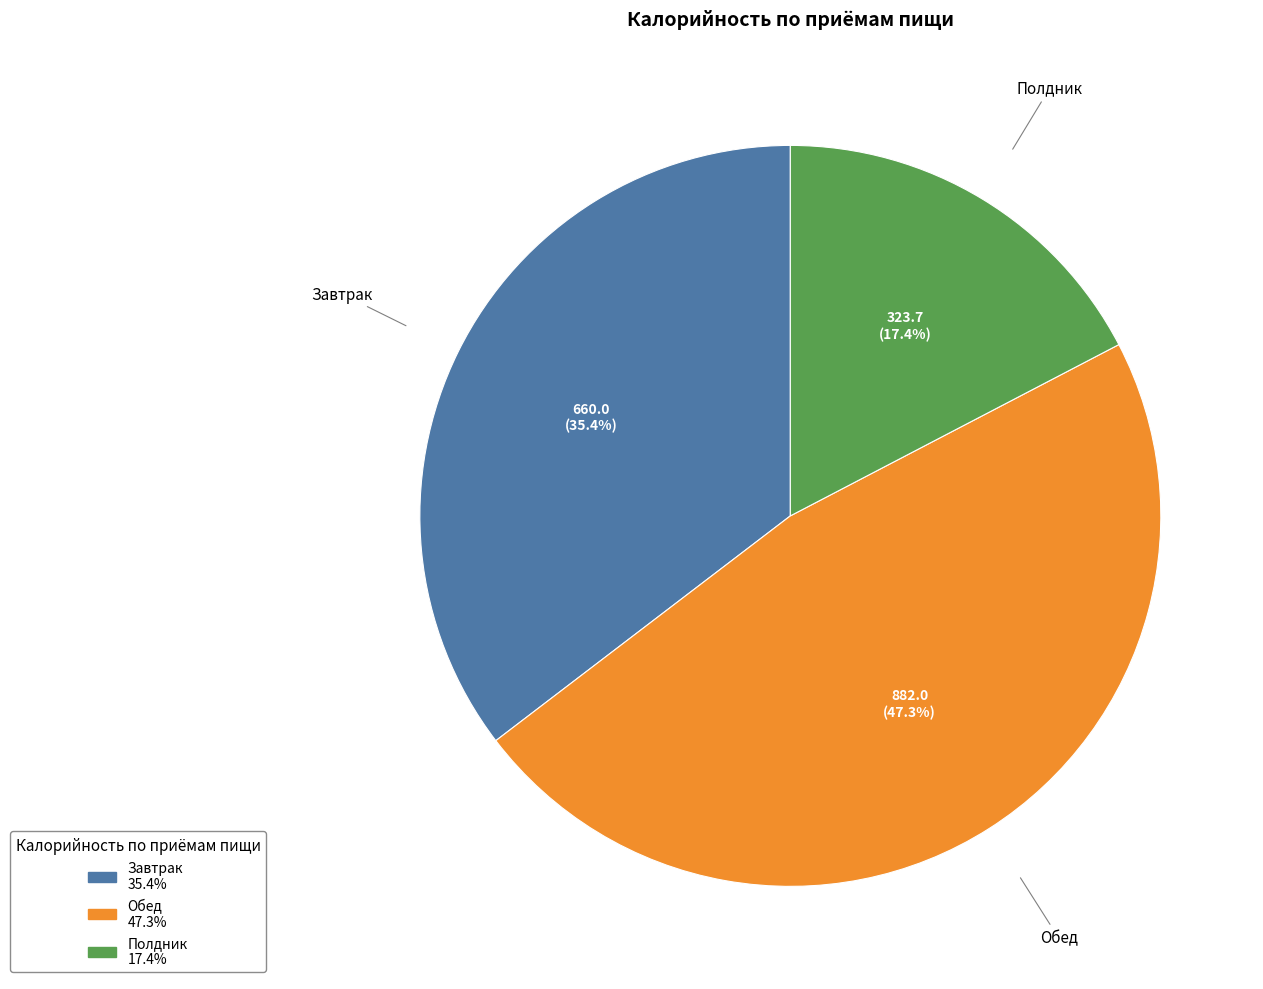

Is Завтрак the majority of the pie?

No